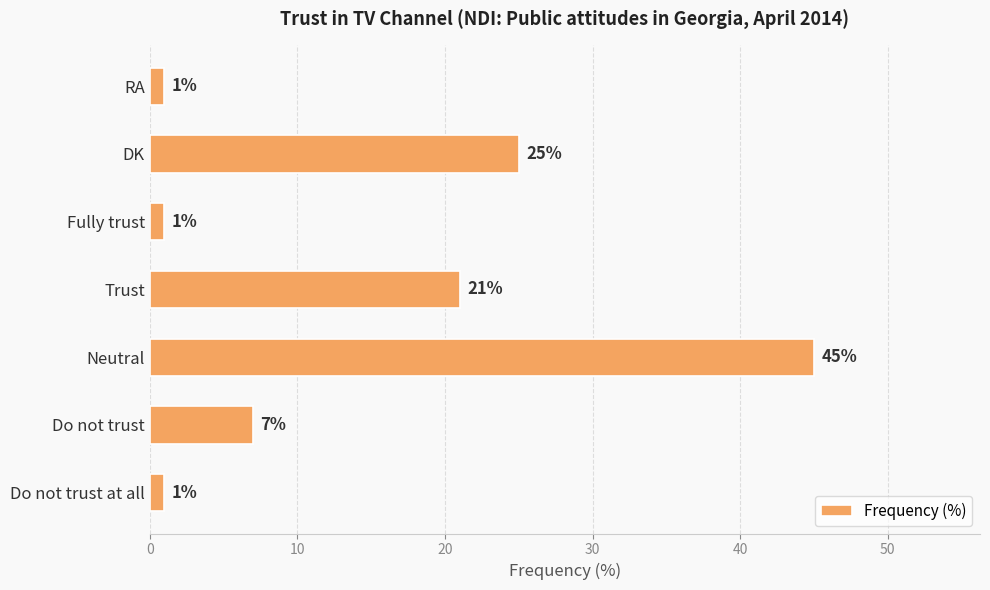

What is the maximum value shown in the chart?

45